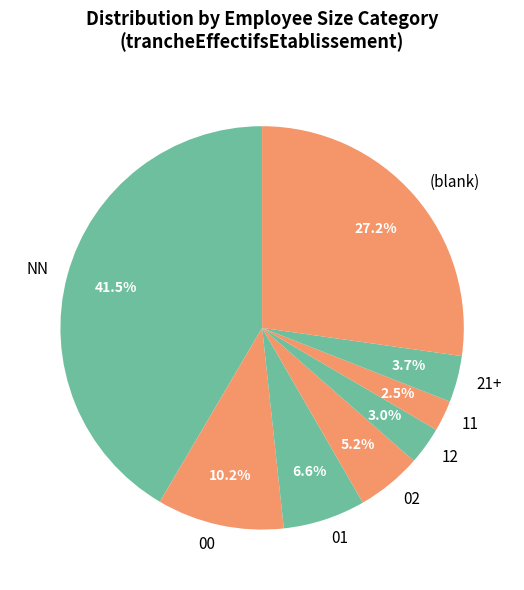

Which category has the smallest portion of the pie?

11